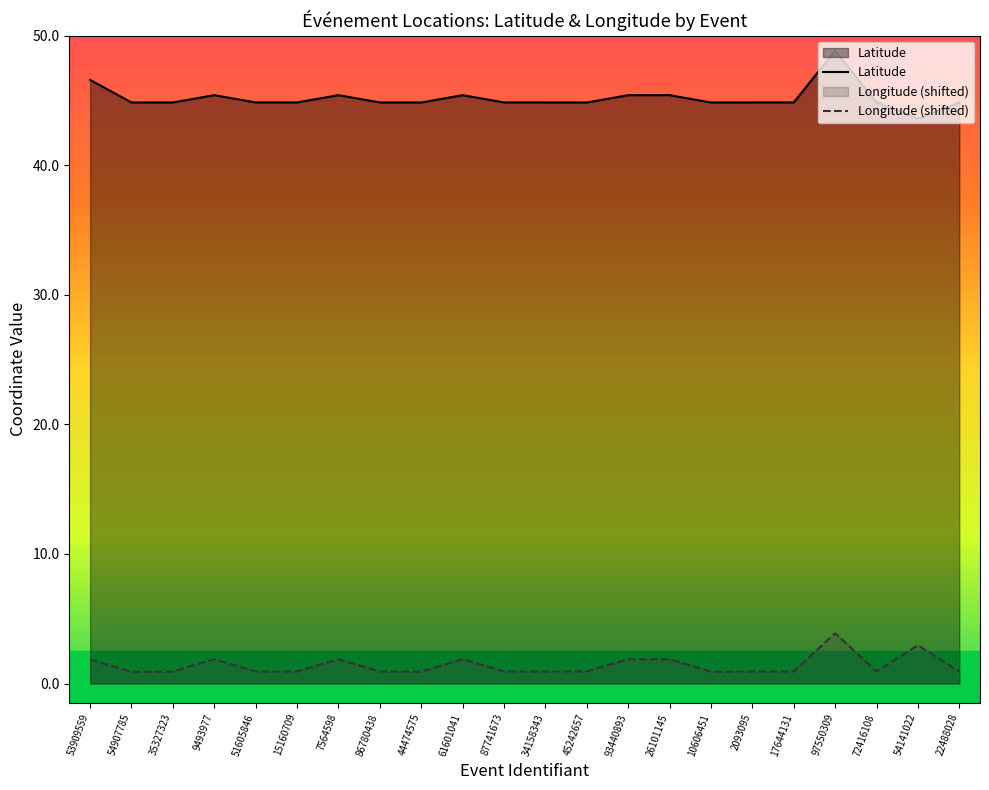

Which series has the largest range (max minus min)?

Latitude